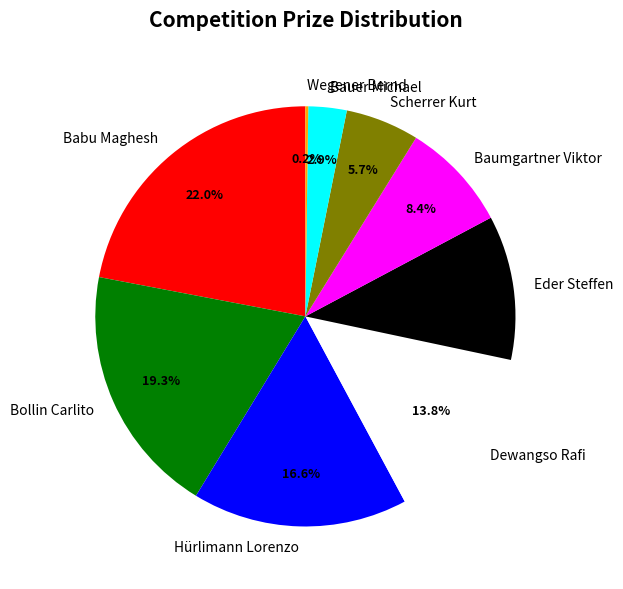

Does Hürlimann Lorenzo account for over 50% of the chart?

No